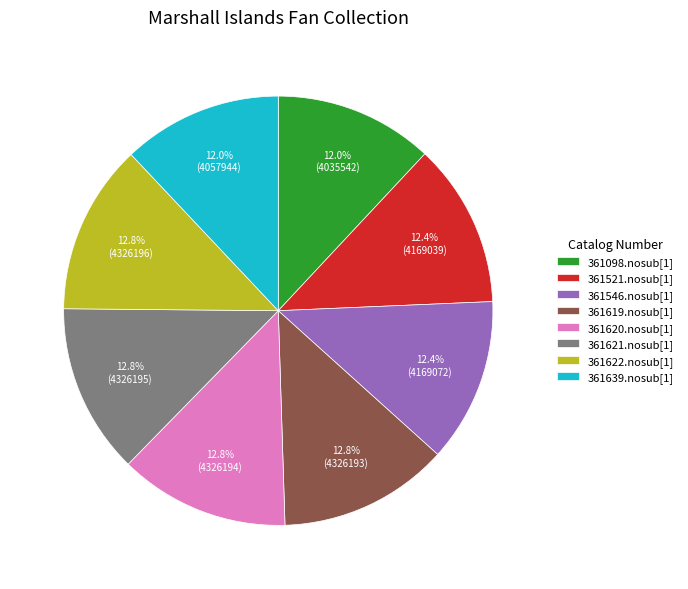

Is it true that 361619.nosub[1] is 4% of the pie?

False